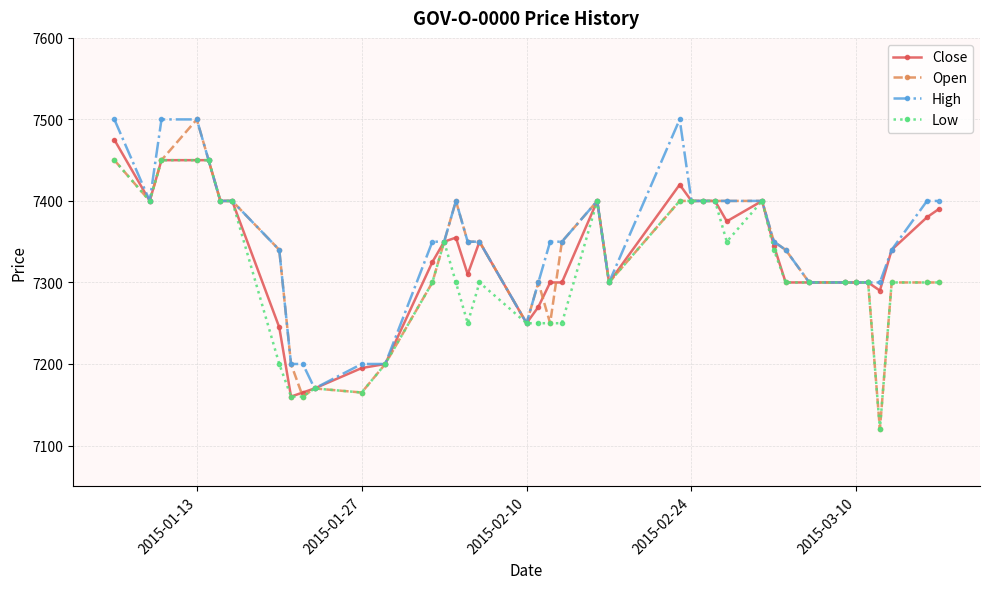

What is the greatest value displayed?

7500